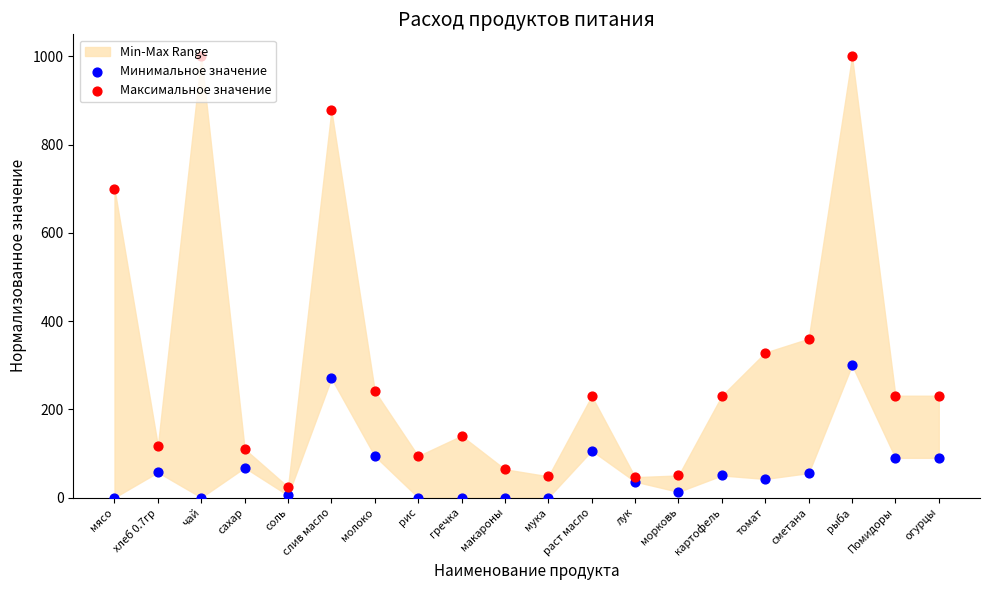

Is the value of Минимальное значение at чай greater than the value of Максимальное значение at молоко?

No